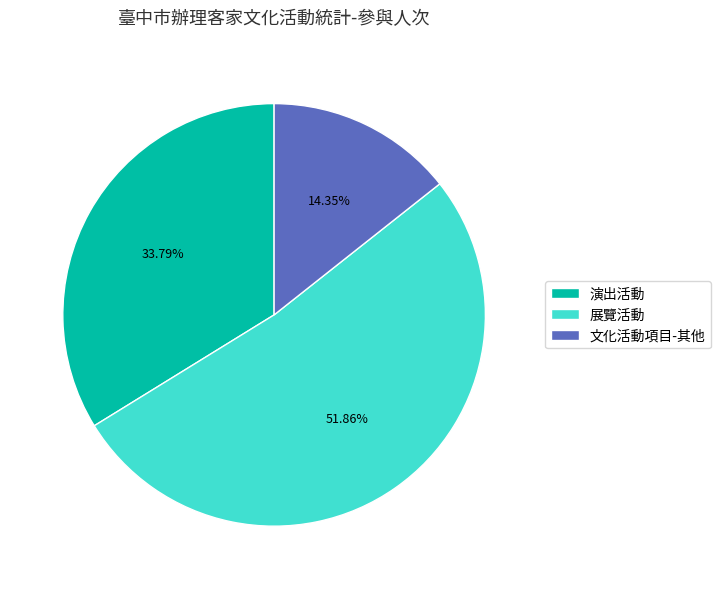

Which category has the biggest portion of the pie?

展覽活動